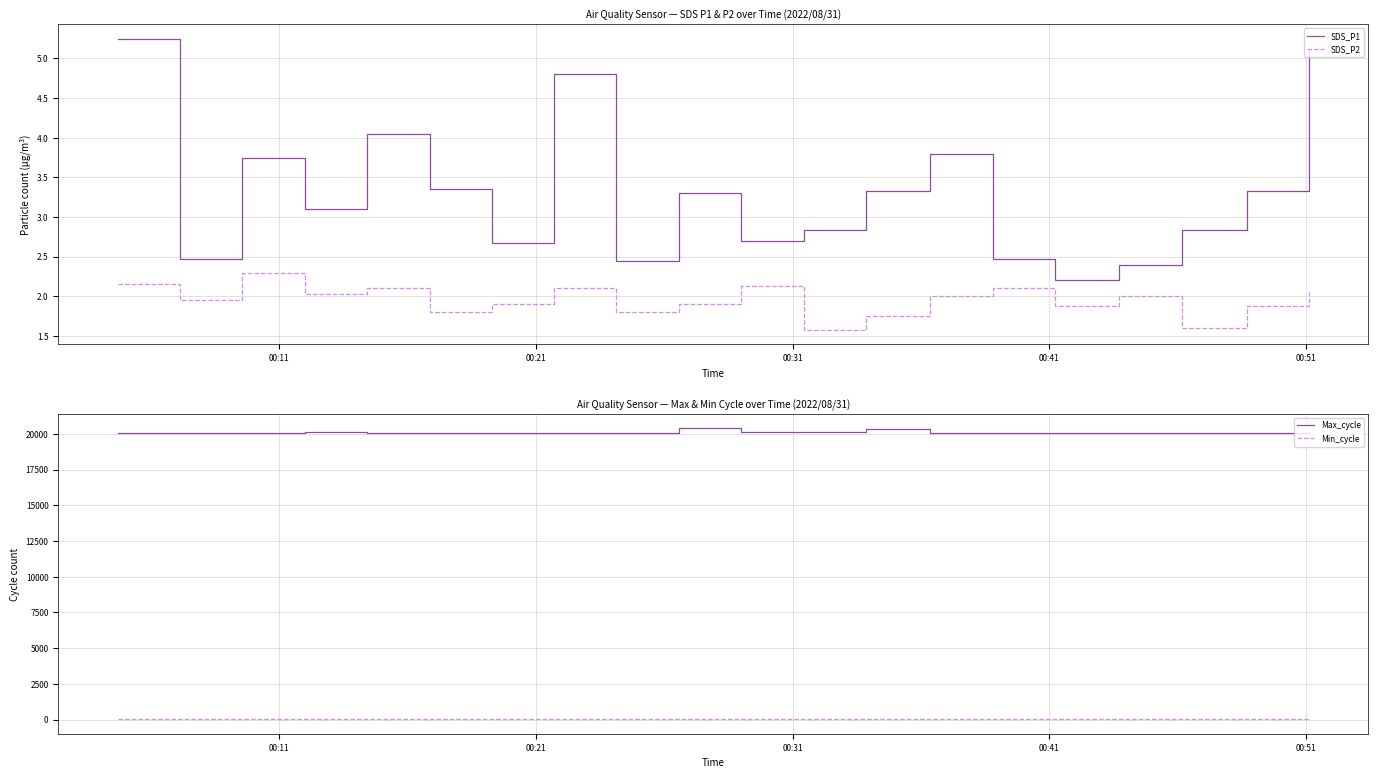

What are all the series names shown in the legend?

SDS_P1, SDS_P2, Max_cycle, Min_cycle